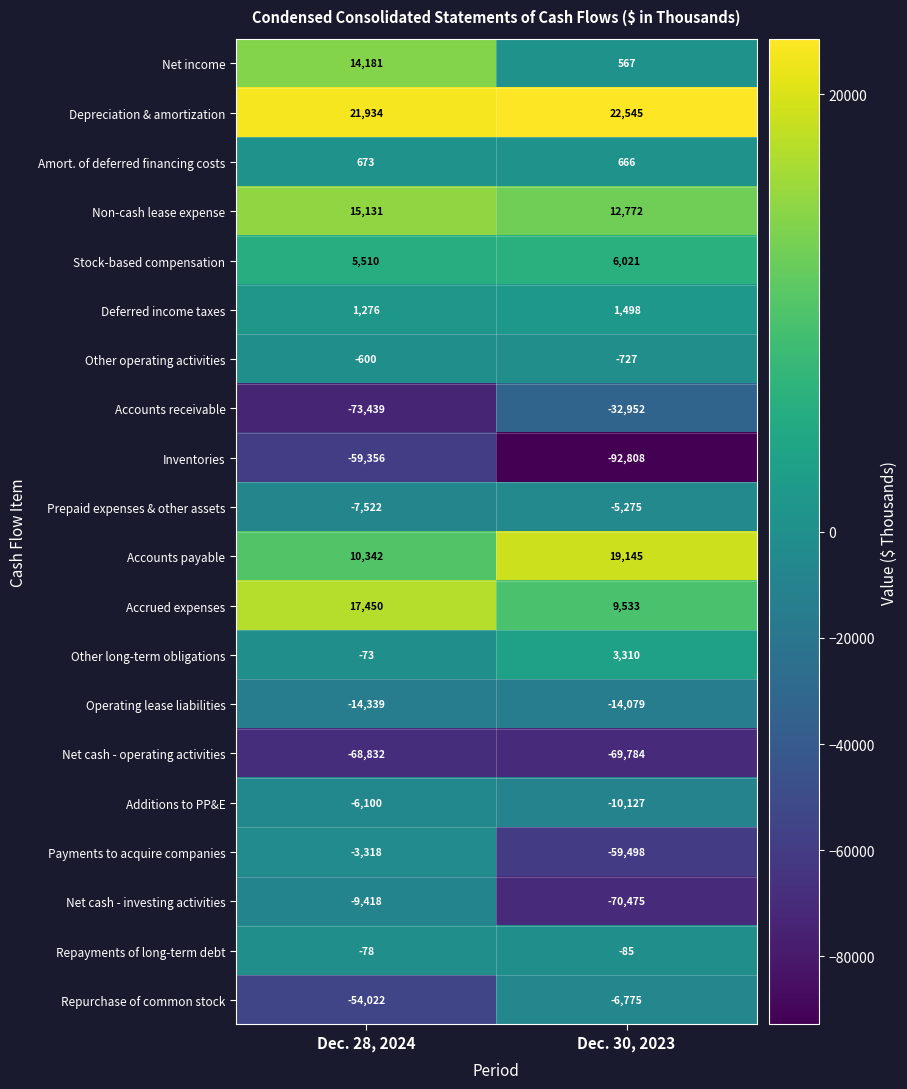

What is the greatest value displayed?

22545